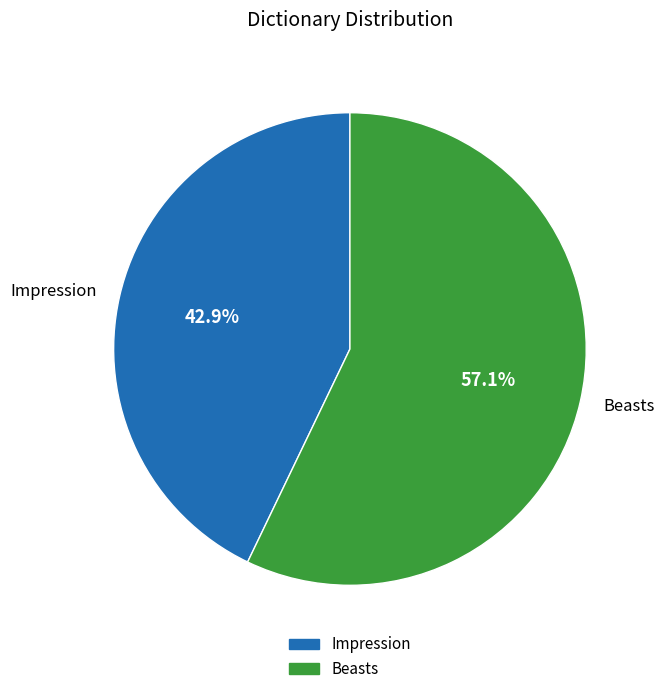

What percentage do Beasts and Impression together represent?

100.0%